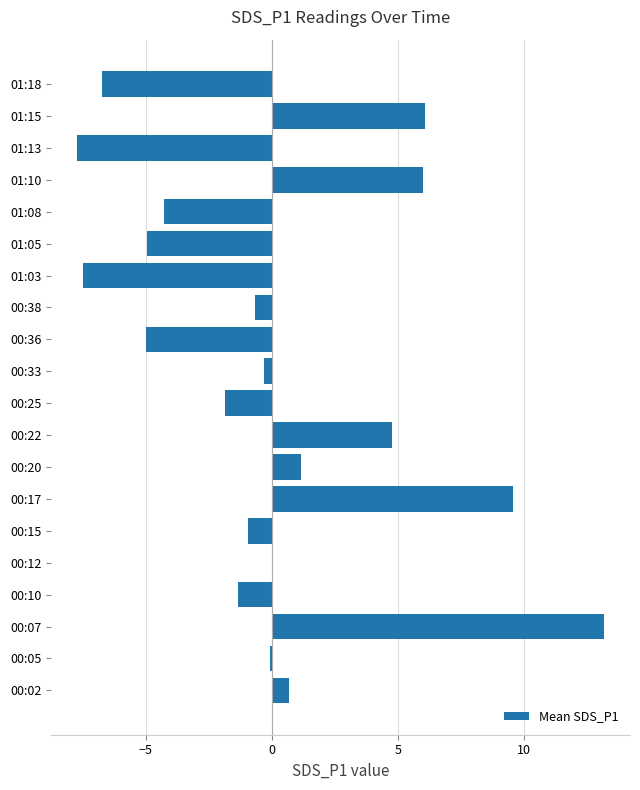

Which label corresponds to the largest value in the chart?

00:07